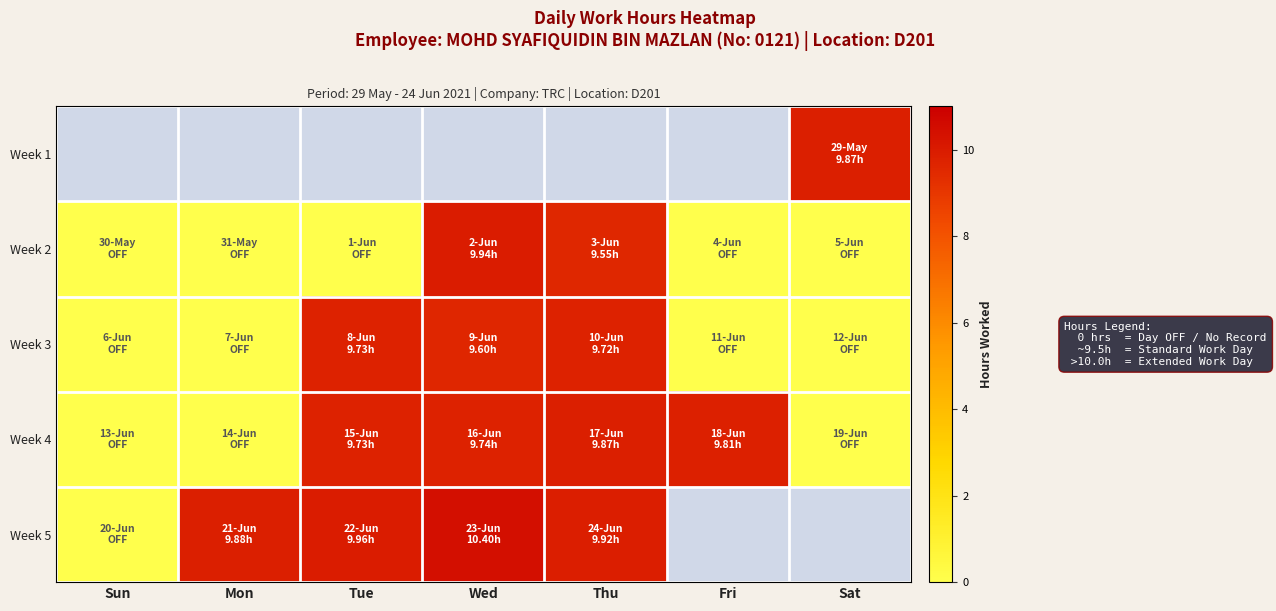

How many values in Week 2 are above zero?

2